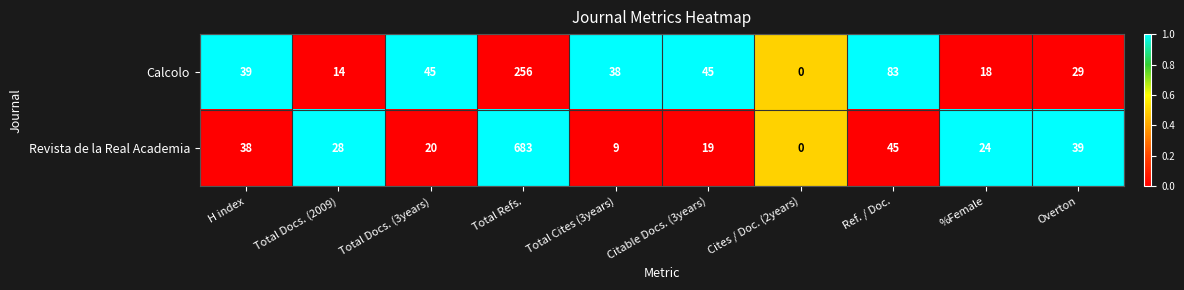

Which label corresponds to the largest value in the chart?

Total Refs.